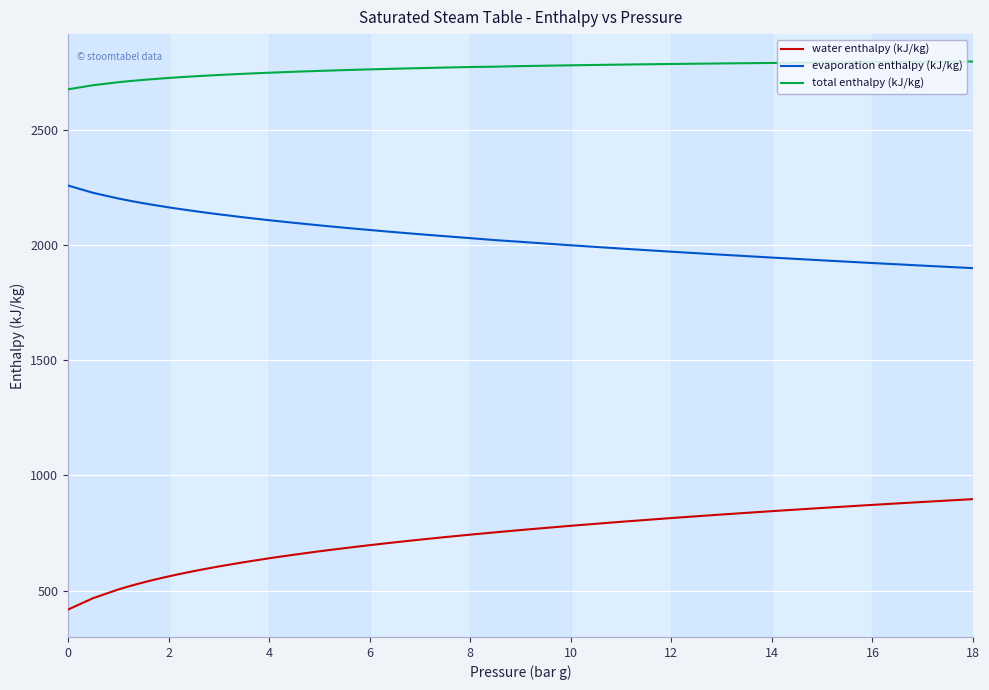

List the series in order of their peak value, lowest first.

water enthalpy (kJ/kg), evaporation enthalpy (kJ/kg), total enthalpy (kJ/kg)